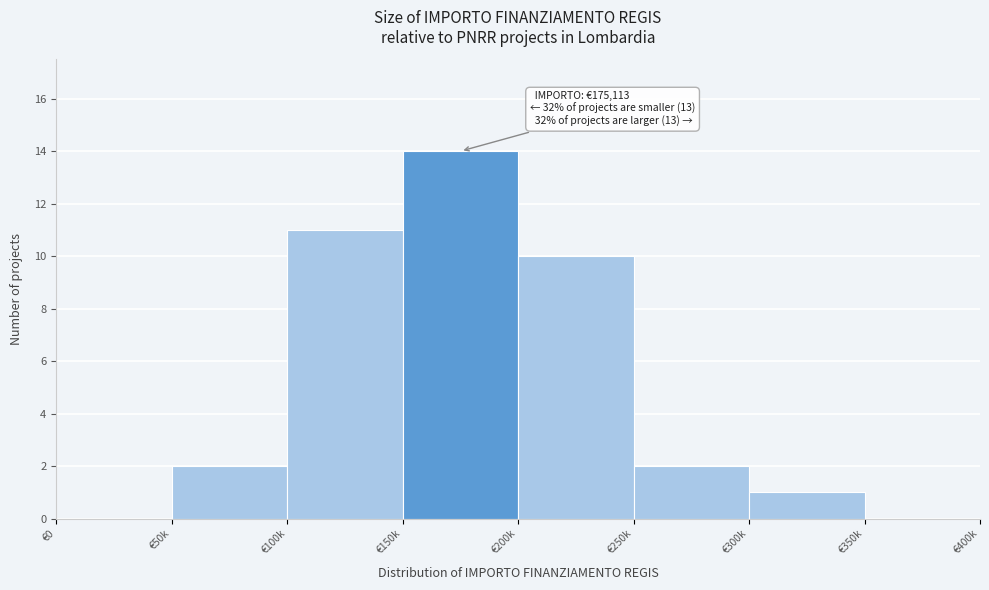

Reading right to left, list all the values displayed in this chart.

€350k=0	€300k=1	€250k=2	€200k=10	€150k=14	€100k=11	€50k=2	€0=0